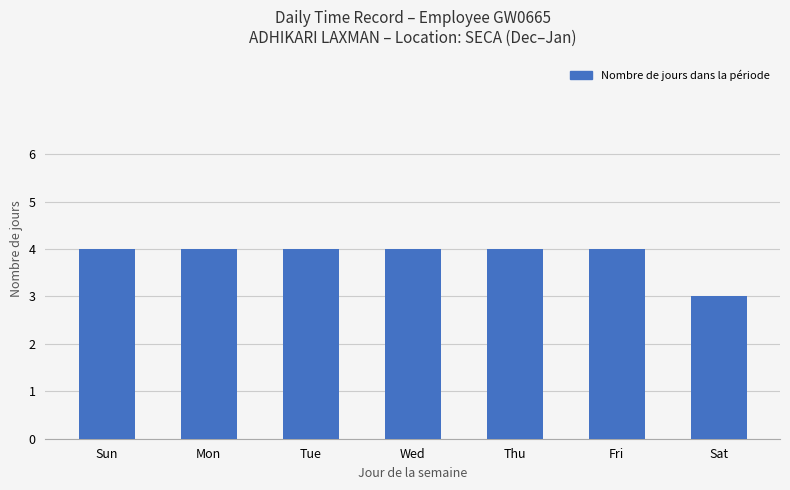

Read the value at Sat.

3